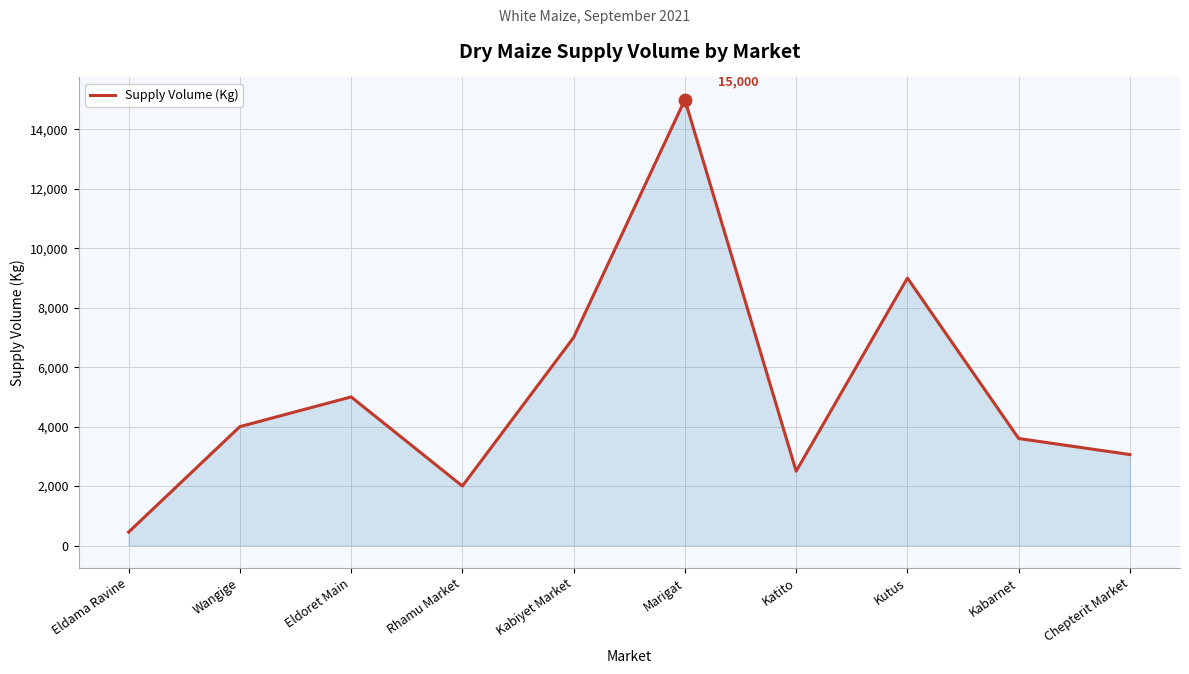

What is the ratio of the value at Chepterit Market to the value at Marigat?

0.2